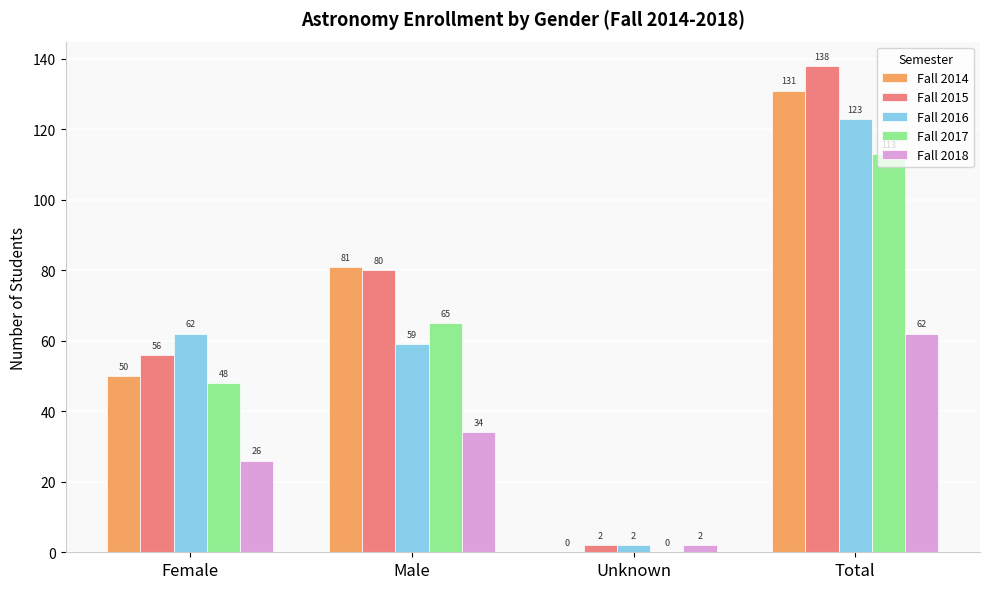

Which category has the highest value in the Fall 2017 series?

Total